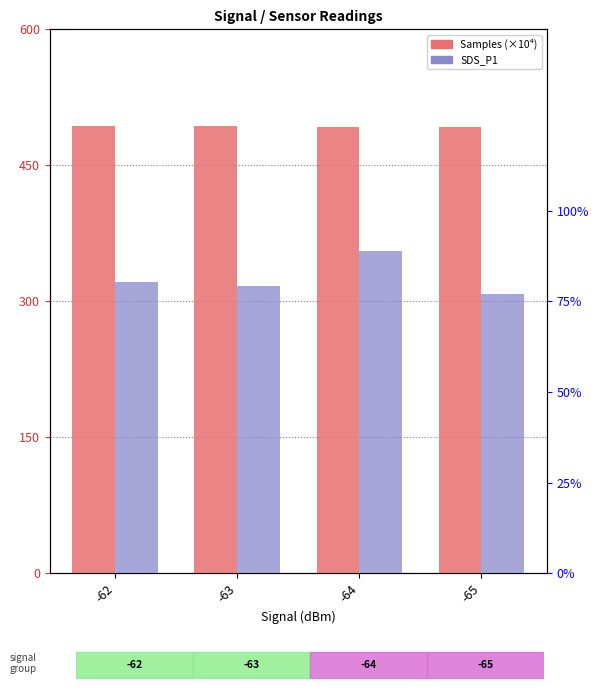

The value of SDS_P1 at -63 is 0.8. True or false?

True